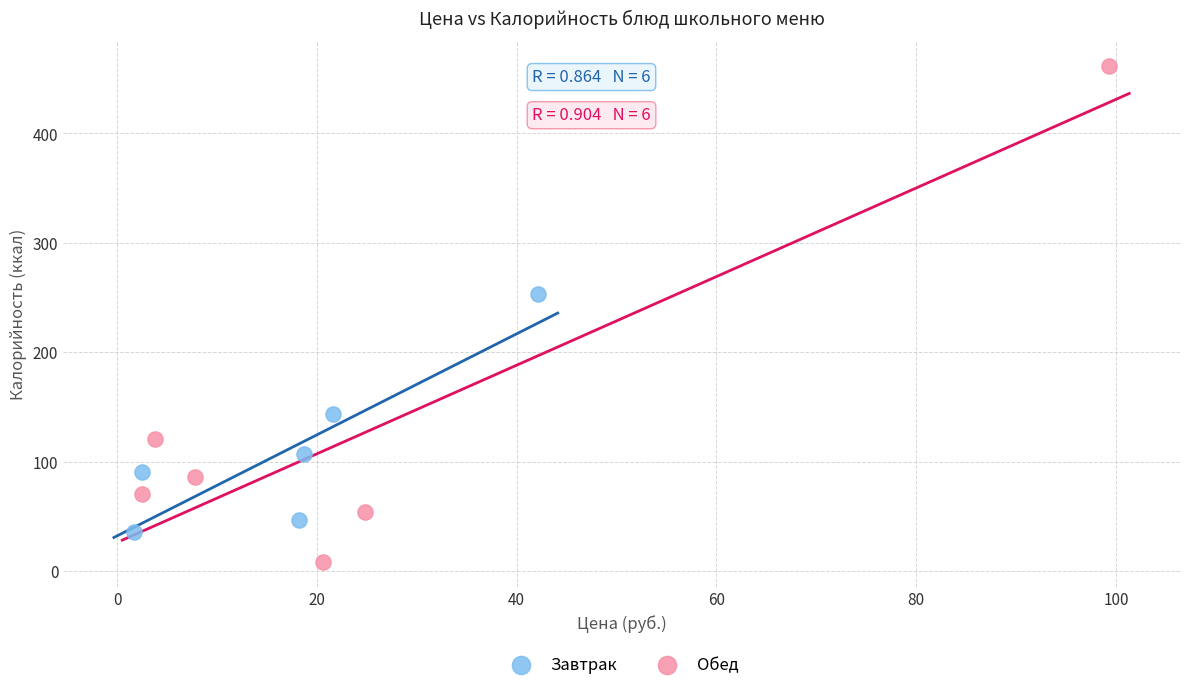

Which series has the widest spread of Y values?

Обед